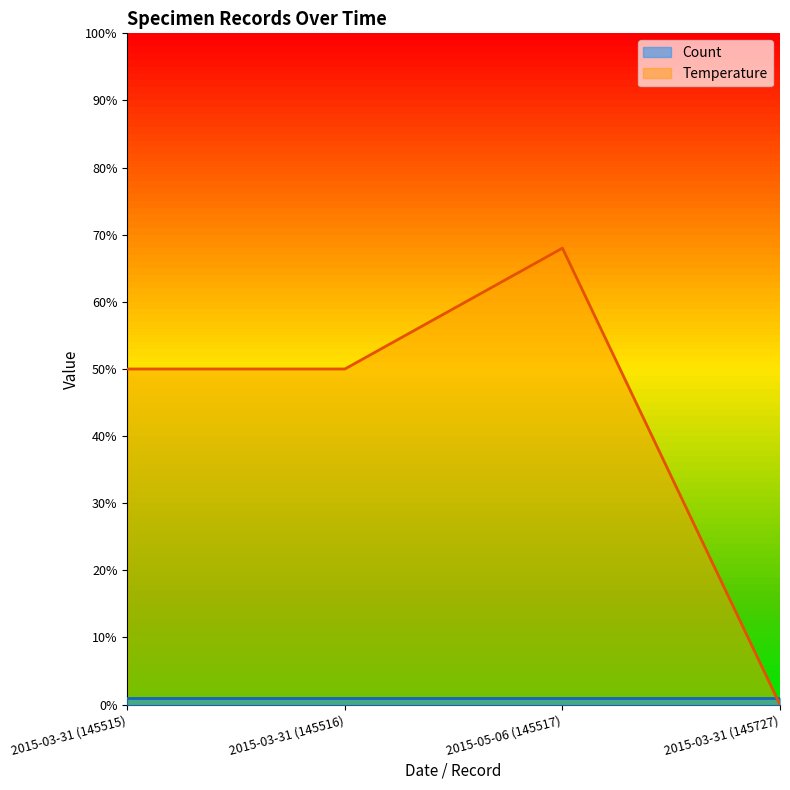

Is it true that the value at 2015-03-31 (145727) is 27?

False